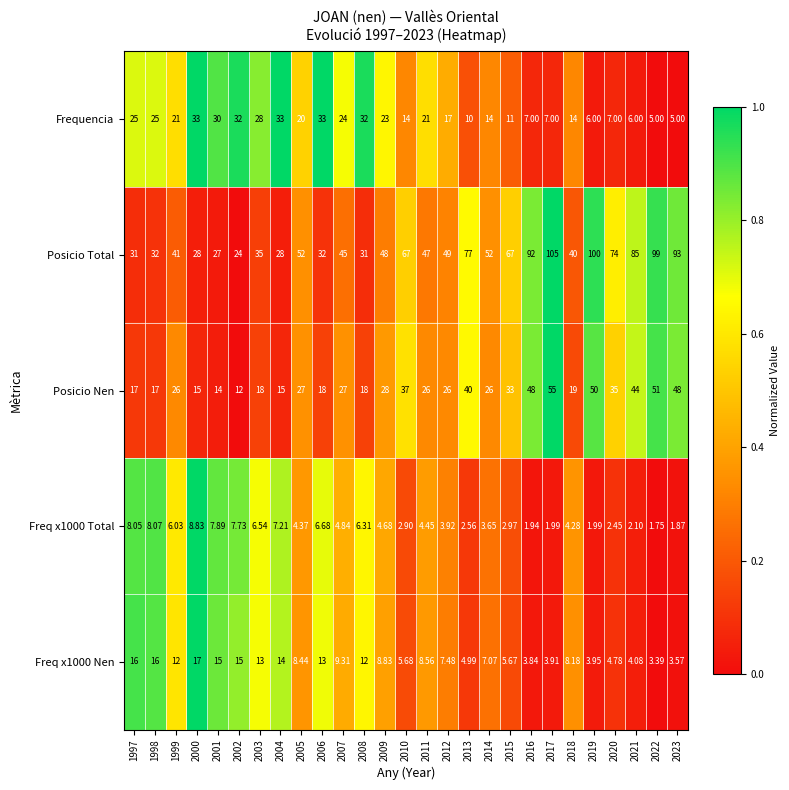

Is the value of Freq x1000 Total at 2001 greater than the value of Freq x1000 Nen at 2009?

No